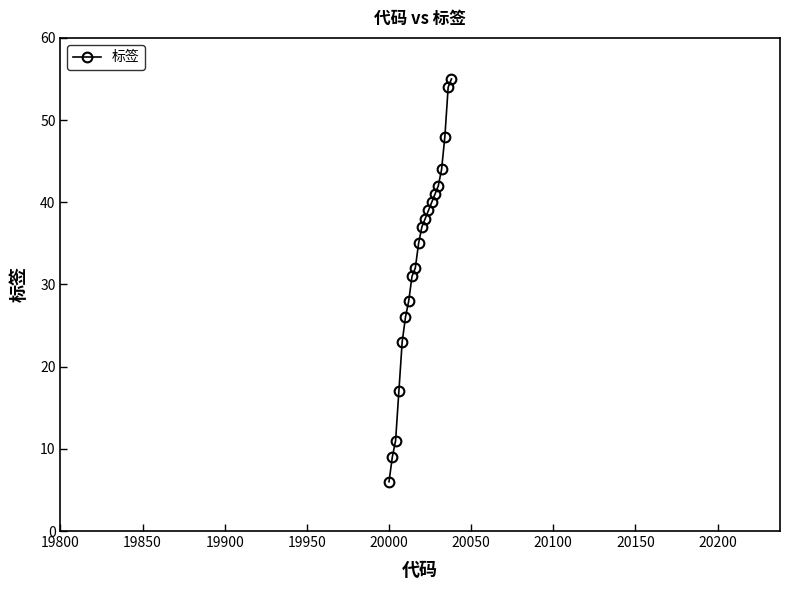

True or false: there are more than 1 points higher than both neighbors.

False